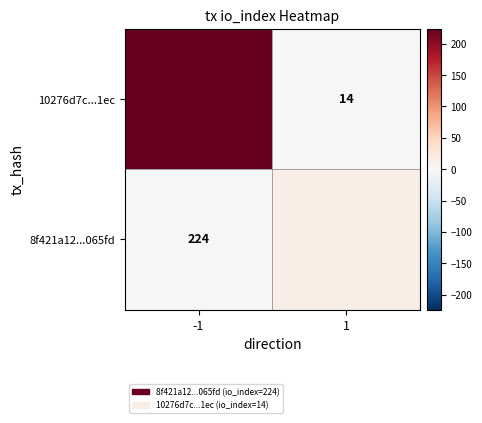

True or false: 10276d7c...1ec has a value of 14 at 1.

True